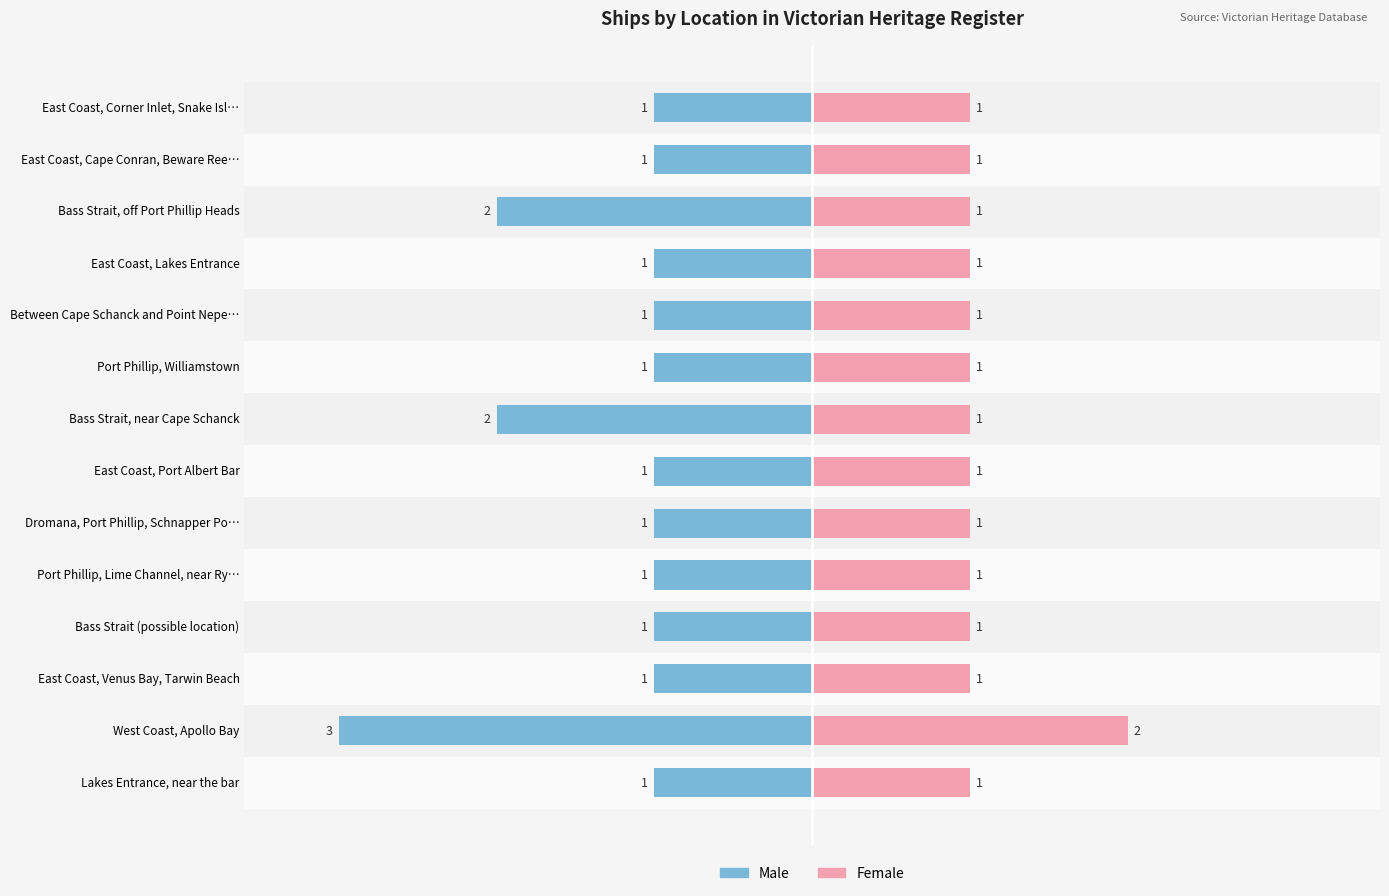

Count the number of data series in this chart.

2